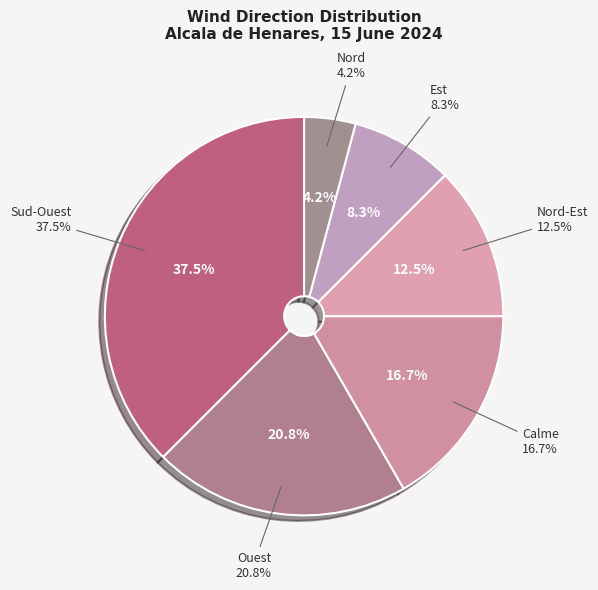

Which has a higher value, Sud-Ouest or Calme?

Sud-Ouest